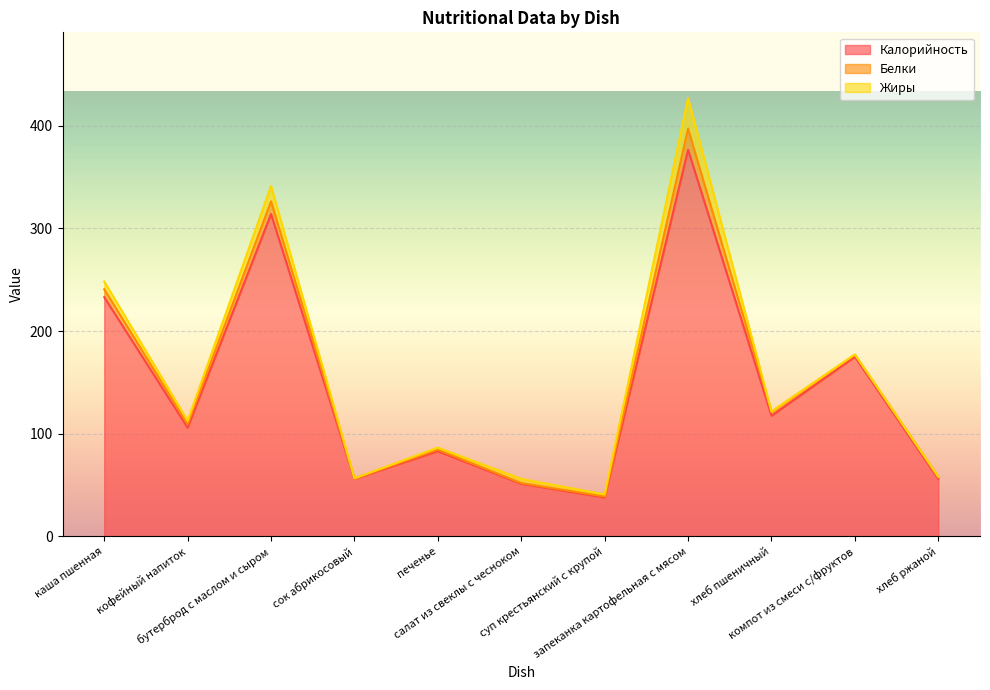

Where does the Жиры series first go above 2?

каша пшенная